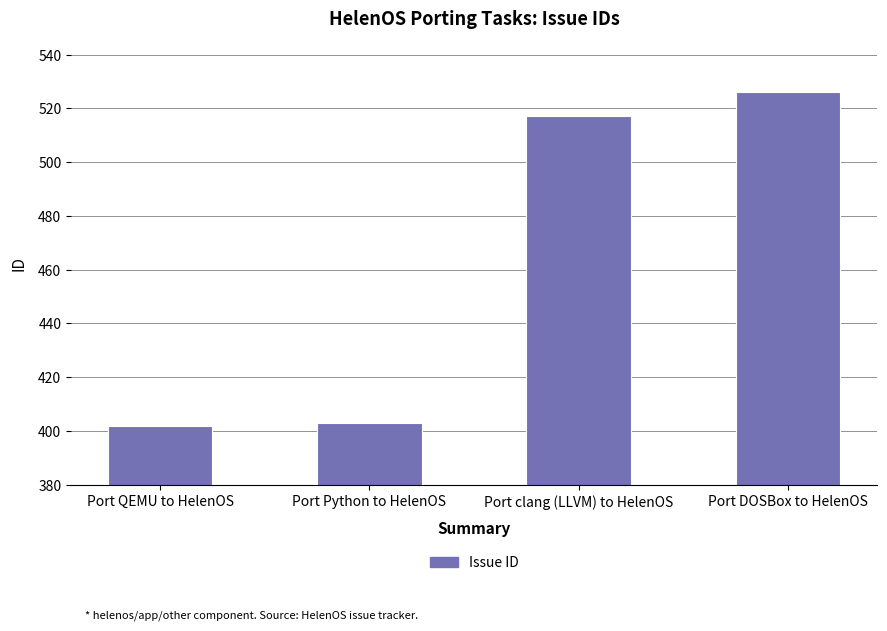

What is the minimum value shown in the chart?

402